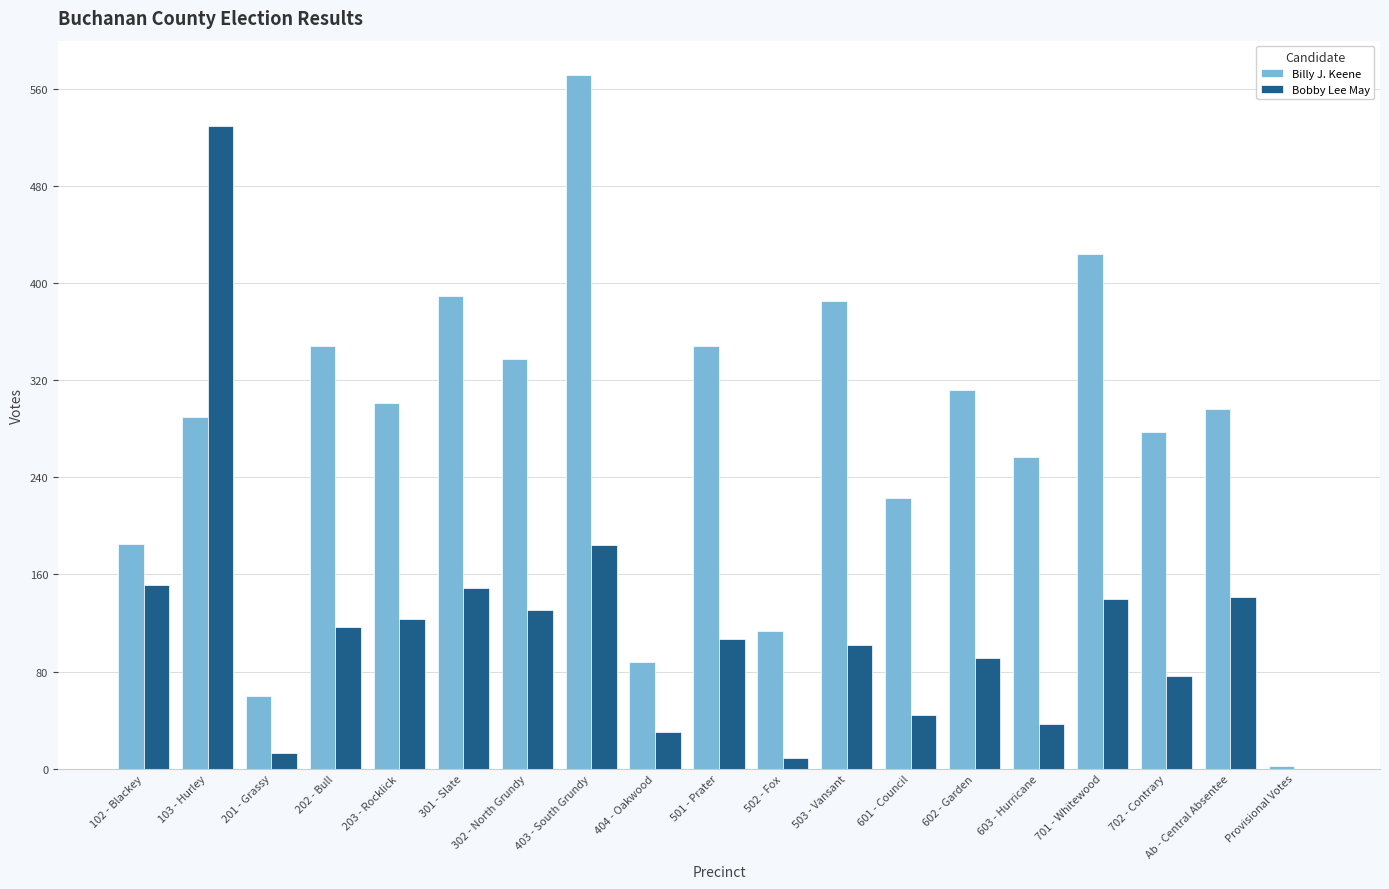

Does the chart contain stacked bars?

No